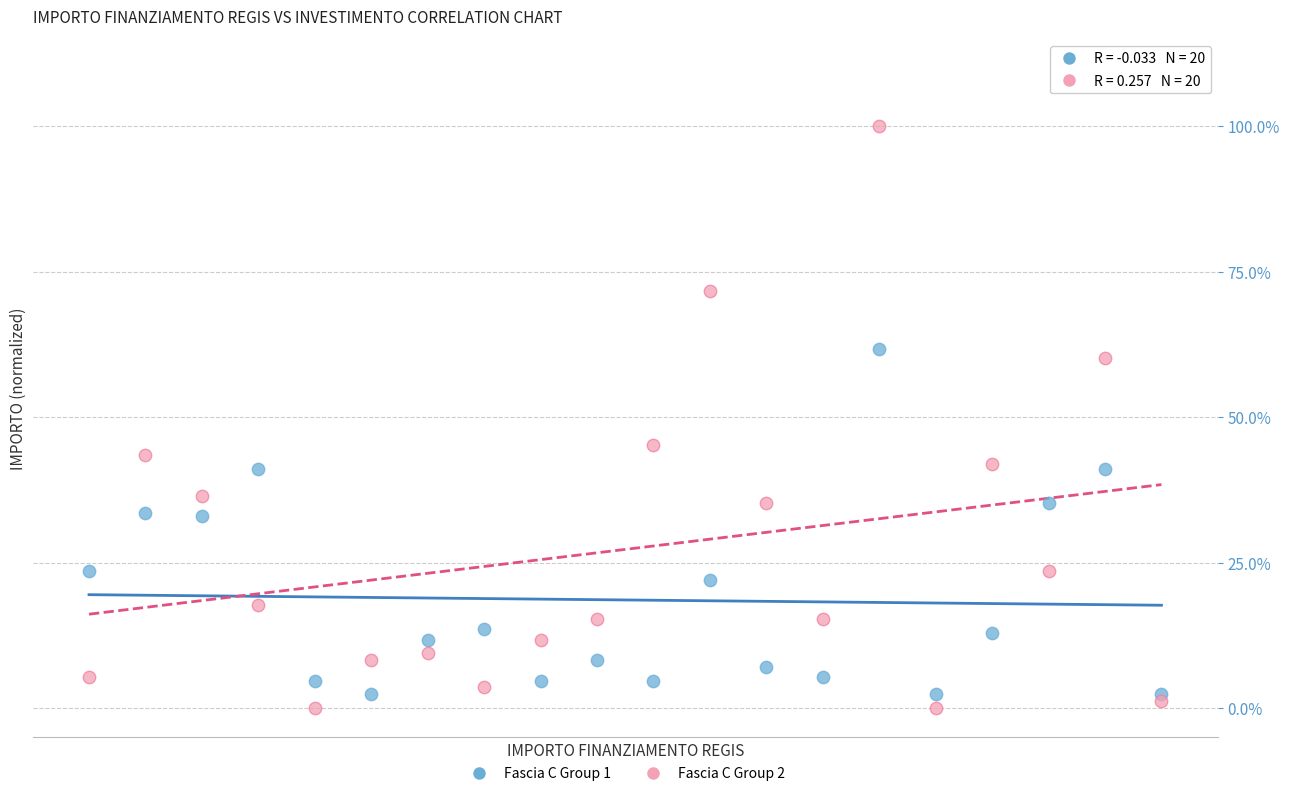

Which series has the widest spread of Y values?

Fascia C Group 2